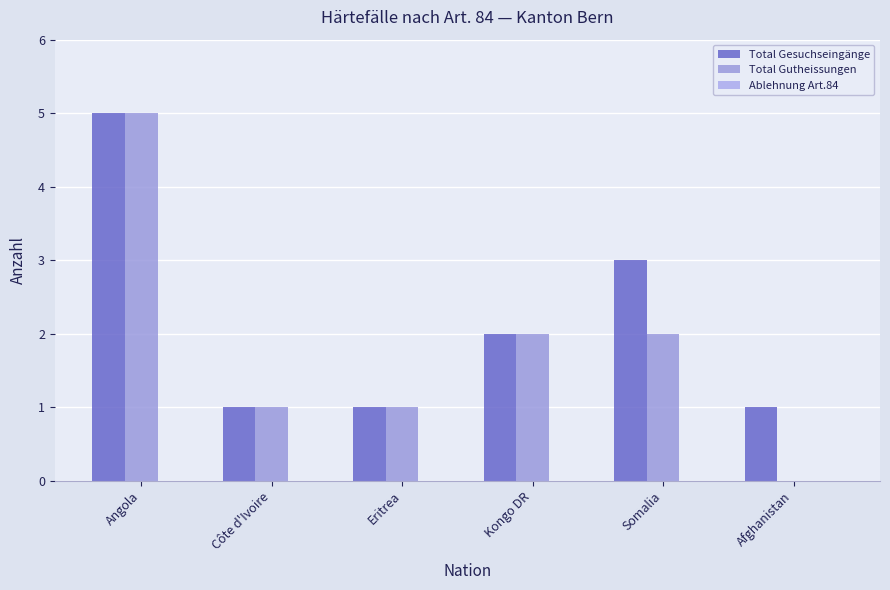

At which label is Total Gesuchseingänge closest to 3?

Somalia